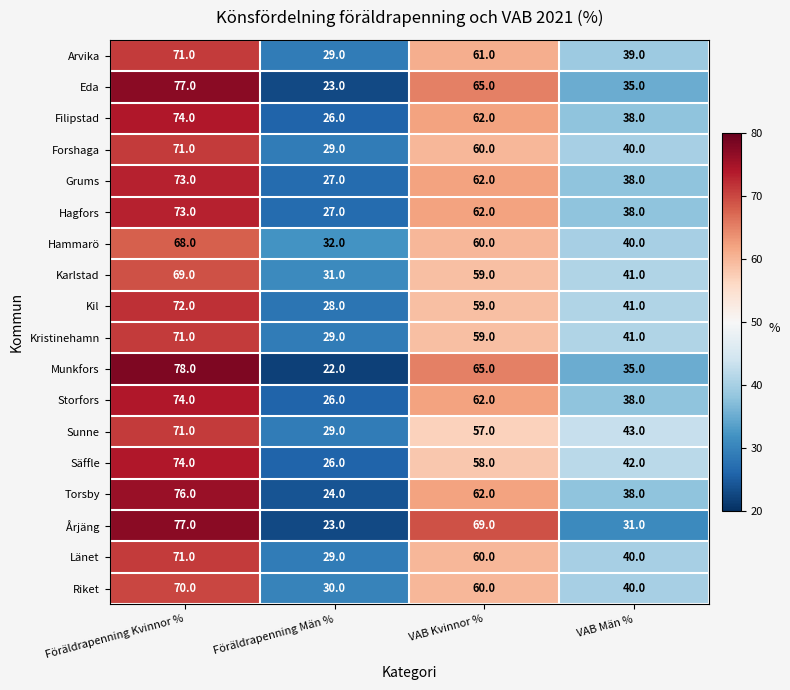

The value of Munkfors at Föräldrapenning Kvinnor % is 78. True or false?

True